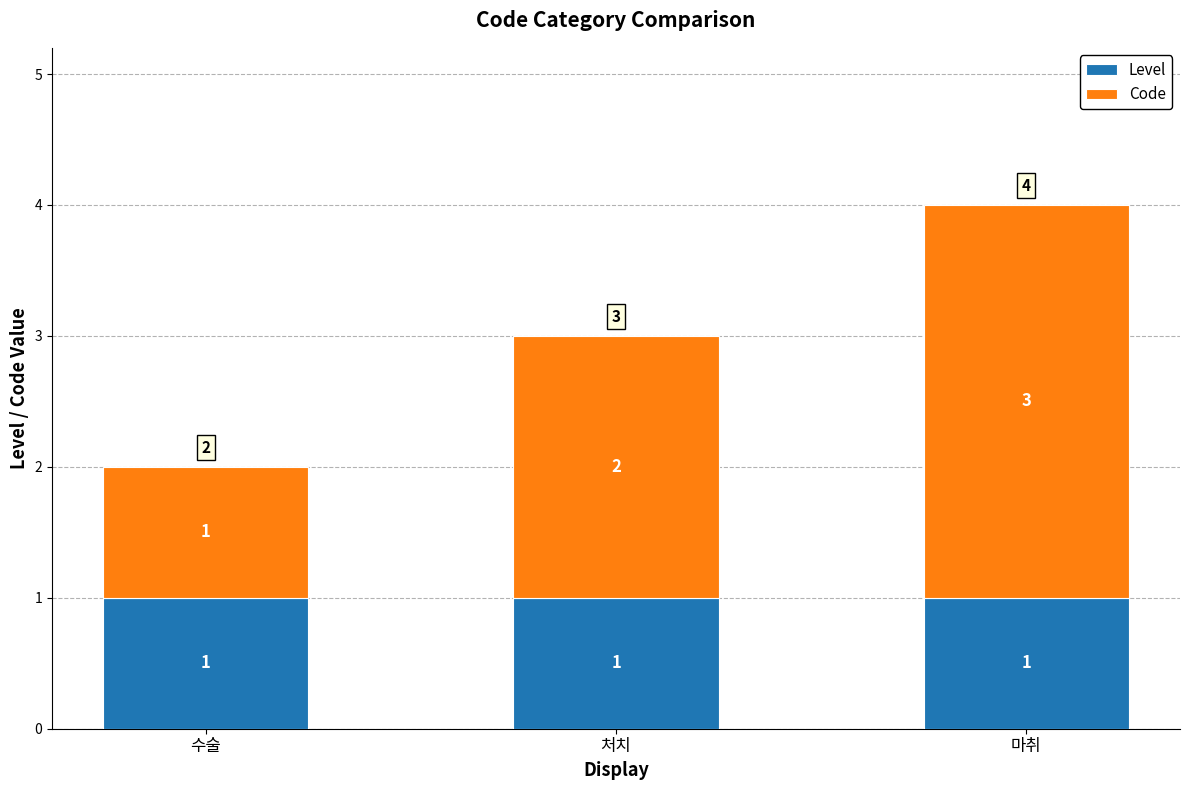

At which category is the sum across all series the highest?

마취